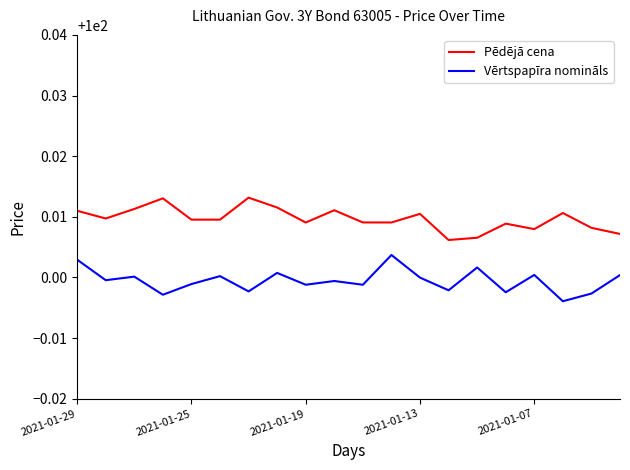

What is the sum of all Pēdējā cena values?

2000.2